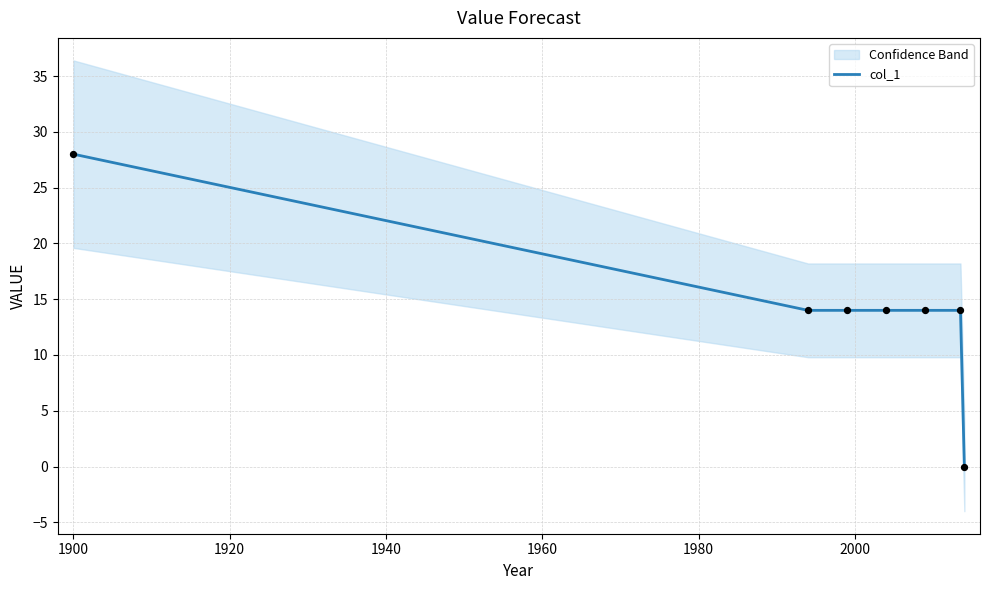

What is the maximum value for col_1?

28